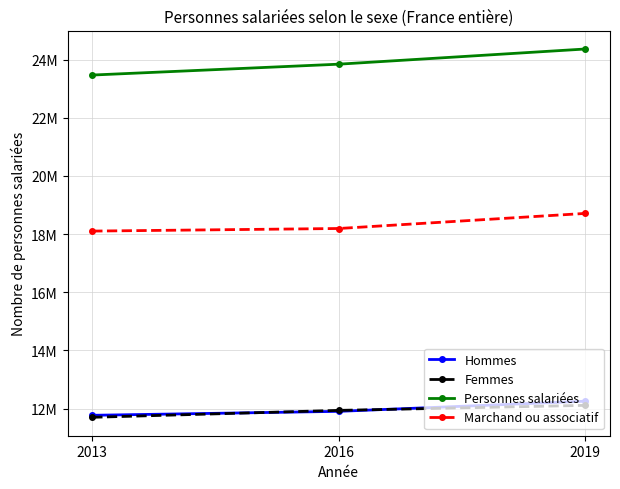

What are all the series names shown in the legend?

Hommes, Femmes, Personnes salariées, Marchand ou associatif